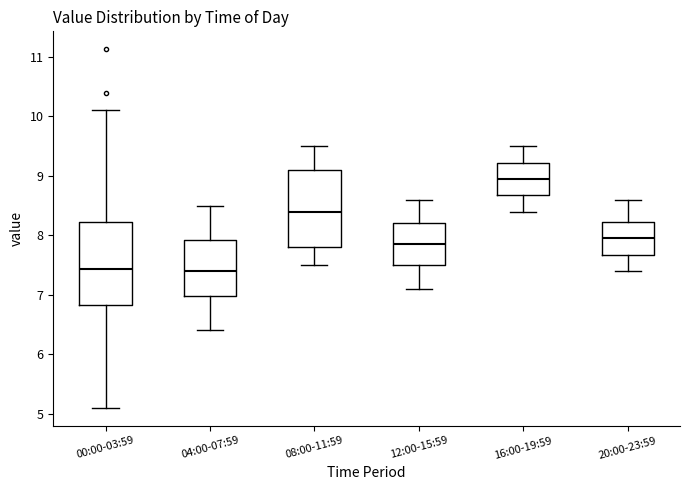

Reading left to right, transcribe this box plot: for each box, give where its median line is, the range the box spans, and where its two whiskers end, as read against the y-axis. The values are not printed on the chart, so give them approximately, as read against the axis.

00:00-03:59: median 7.4, box 6.8 to 8.2, whiskers 5.1 to 10.1
04:00-07:59: median 7.4, box 7.0 to 7.9, whiskers 6.4 to 8.5
08:00-11:59: median 8.4, box 7.8 to 9.1, whiskers 7.5 to 9.5
12:00-15:59: median 7.9, box 7.5 to 8.2, whiskers 7.1 to 8.6
16:00-19:59: median 9.0, box 8.7 to 9.2, whiskers 8.4 to 9.5
20:00-23:59: median 8.0, box 7.7 to 8.2, whiskers 7.4 to 8.6